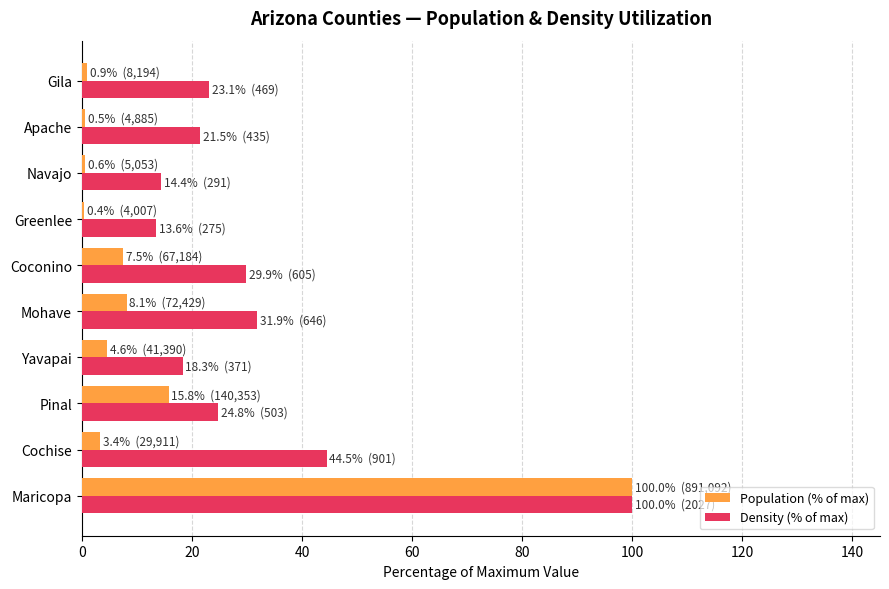

At how many categories does at least one series exceed 35?

2